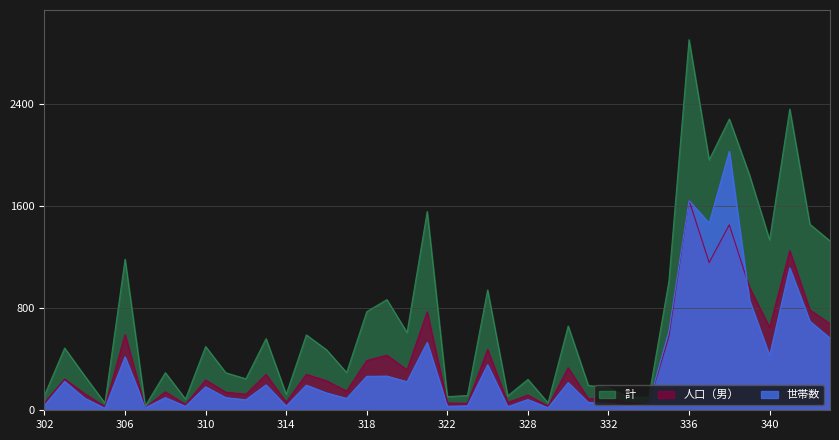

At which label does 計 reach its minimum?

307